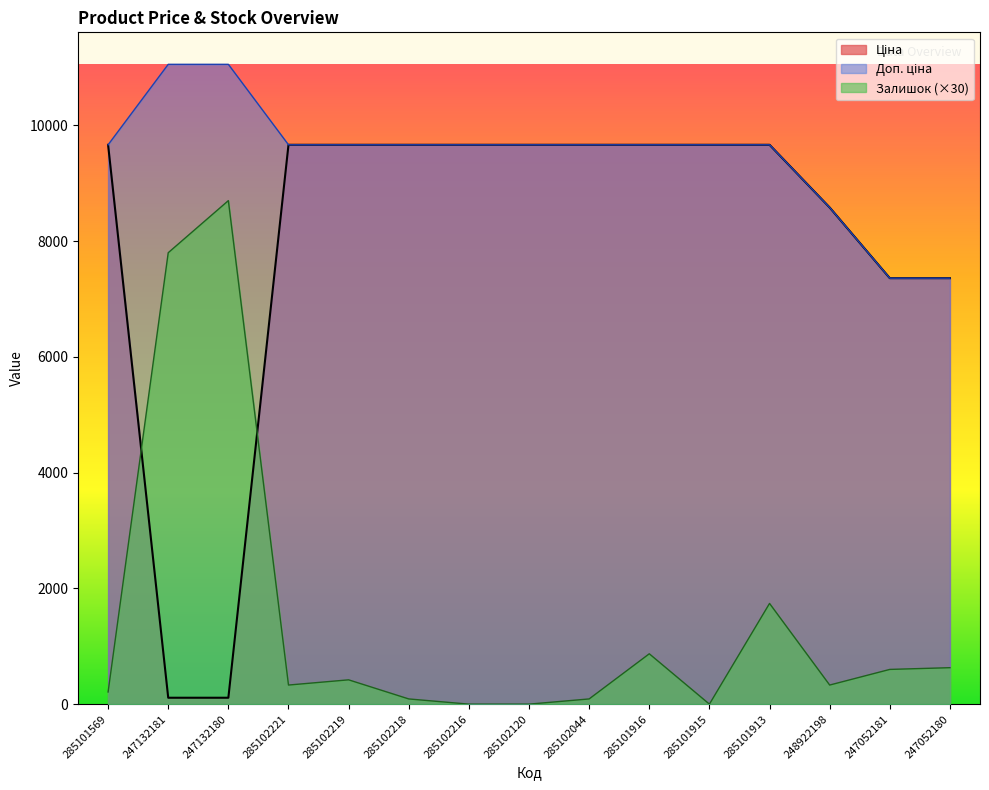

Rank the categories by Залишок value from lowest to highest.

285102216, 285102120, 285101915, 285102218, 285102044, 285101569, 285102221, 248922198, 285102219, 247052181, 247052180, 285101916, 285101913, 247132181, 247132180